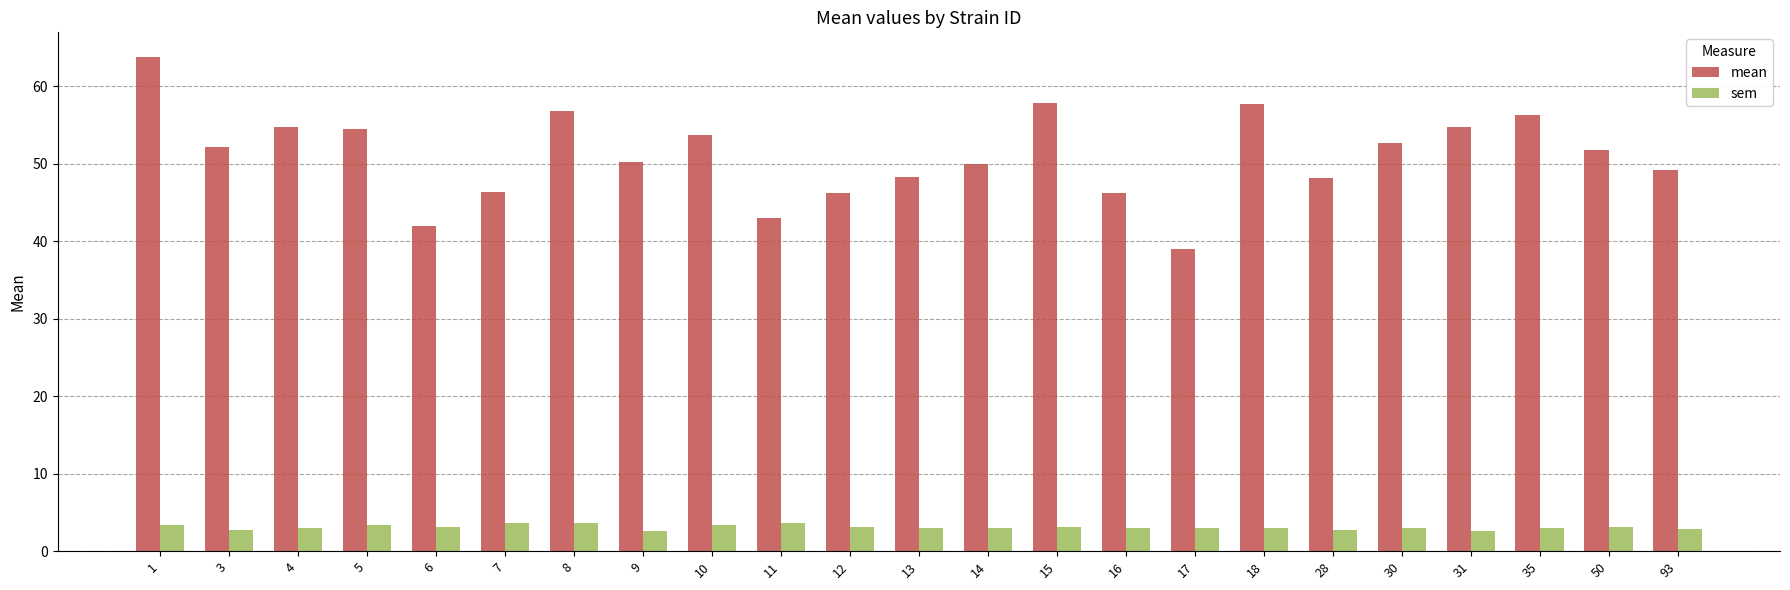

True or false: mean has a value of 46.4 at 7.

True